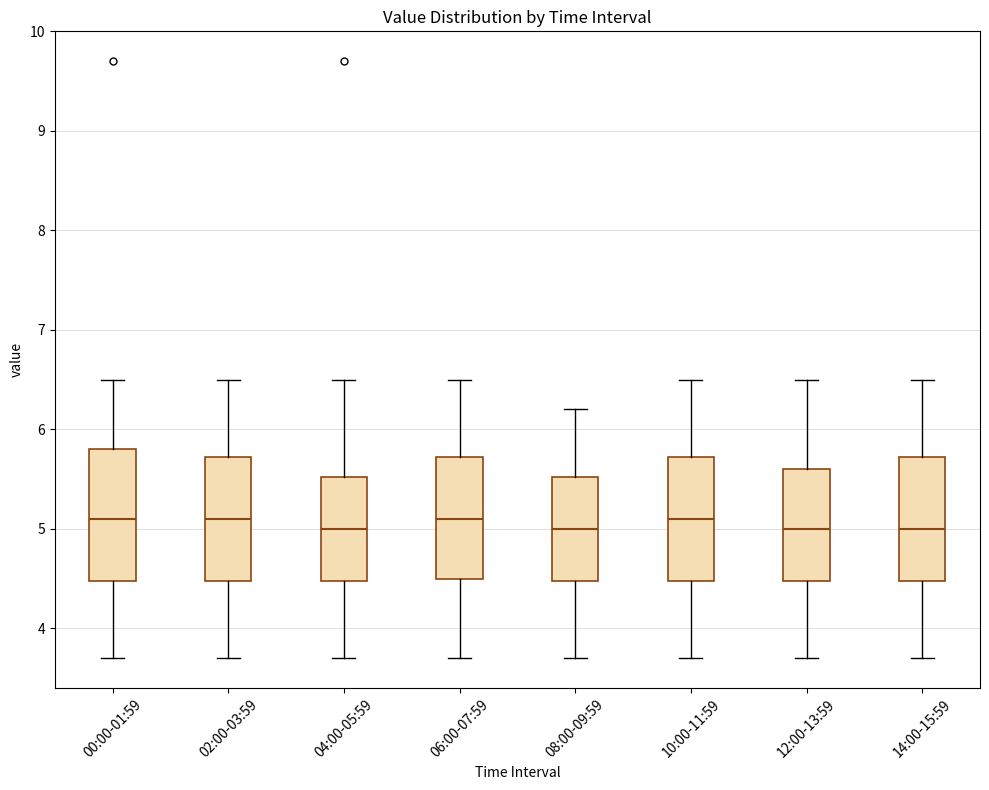

Where does the median line of the box for 00:00-01:59 sit on the y-axis? The values are not printed on the chart, so give them approximately, as read against the axis.

5.1